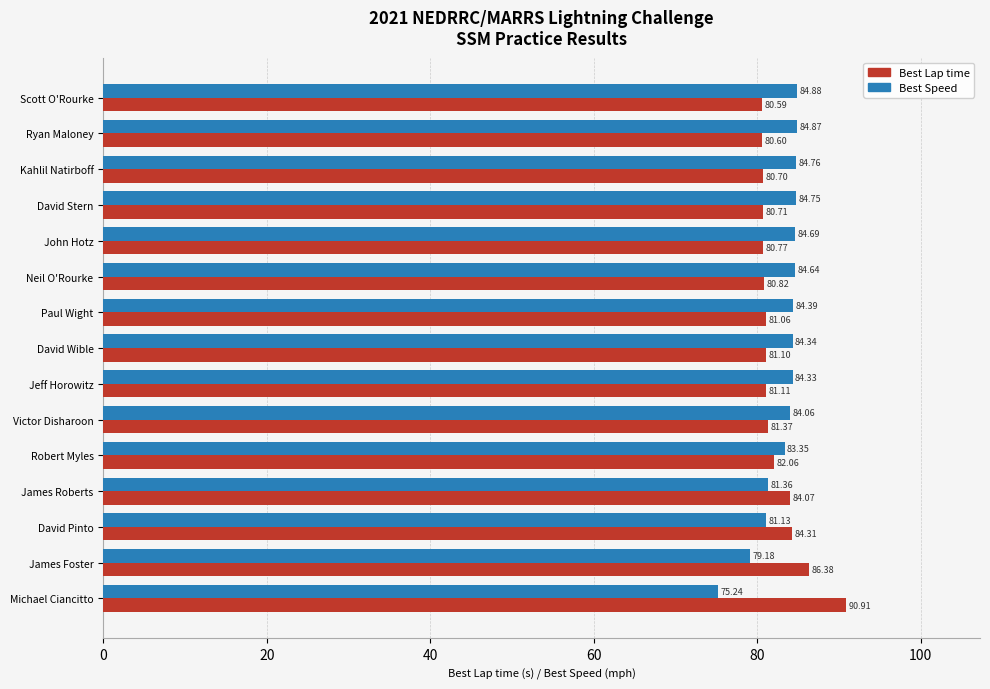

At which label is Best Speed closest to 80?

James Foster